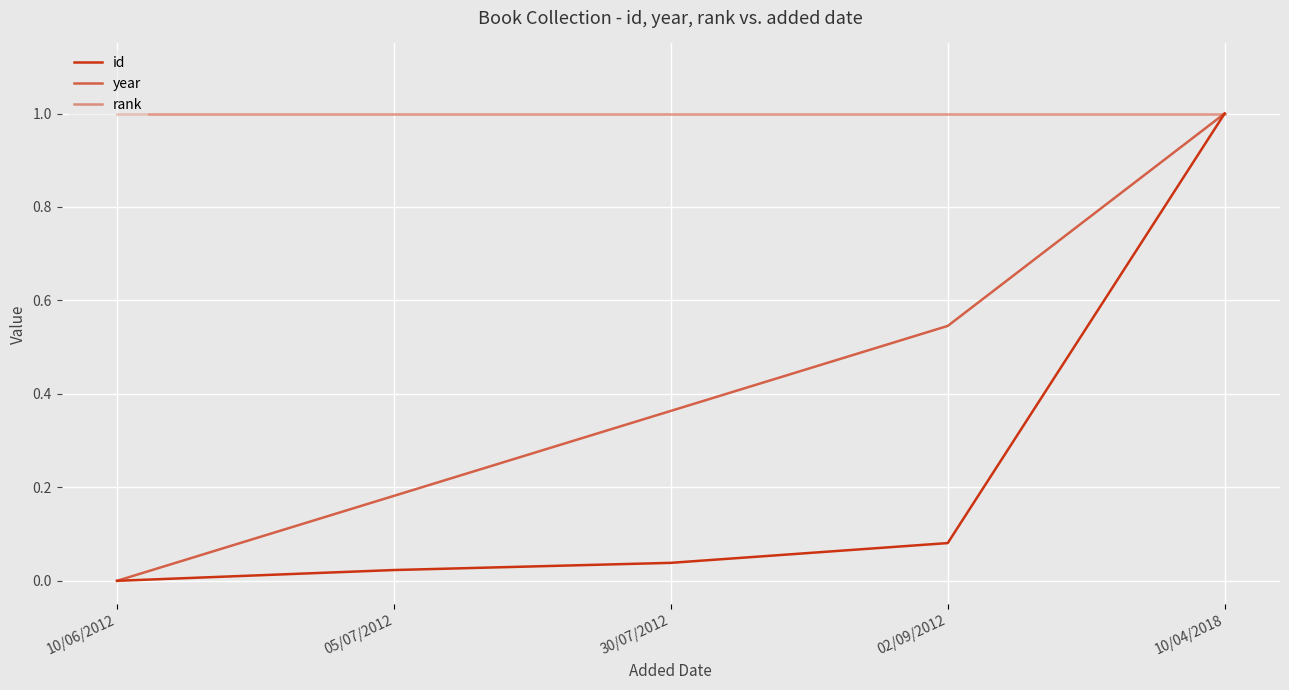

At how many categories does at least one series exceed 0?

5